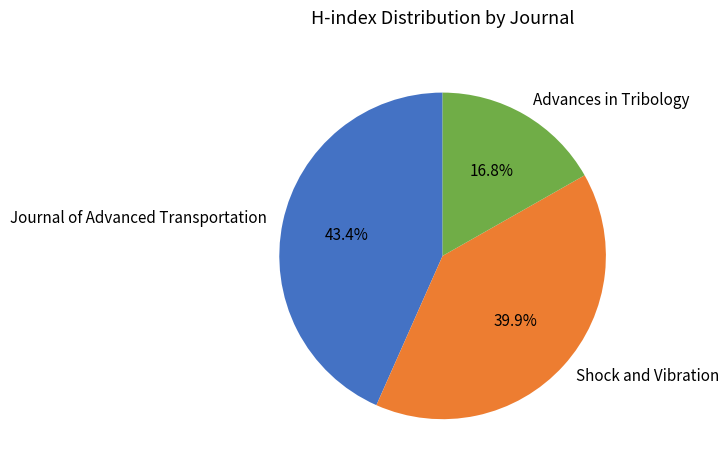

The Advances in Tribology slice represents 17% of the pie. True or false?

True